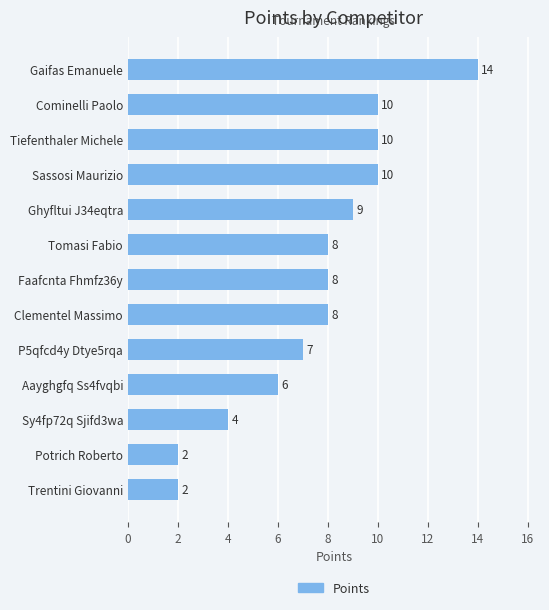

What is the difference between the maximum and minimum values?

12